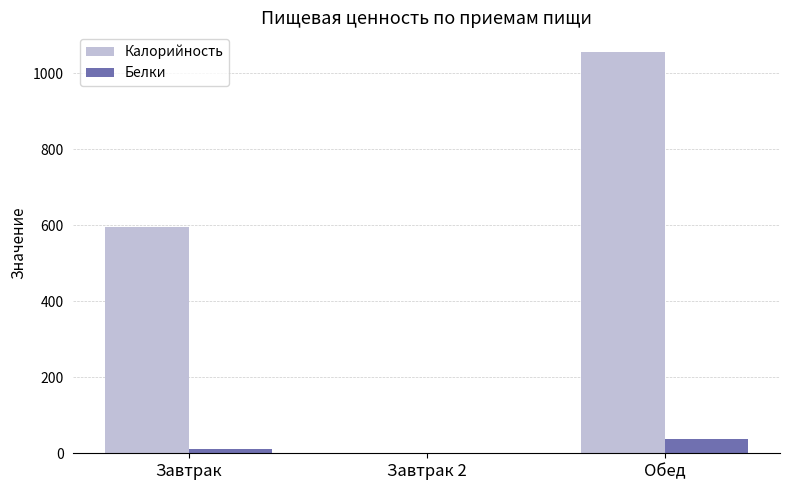

At which category is the sum across all series the highest?

Обед